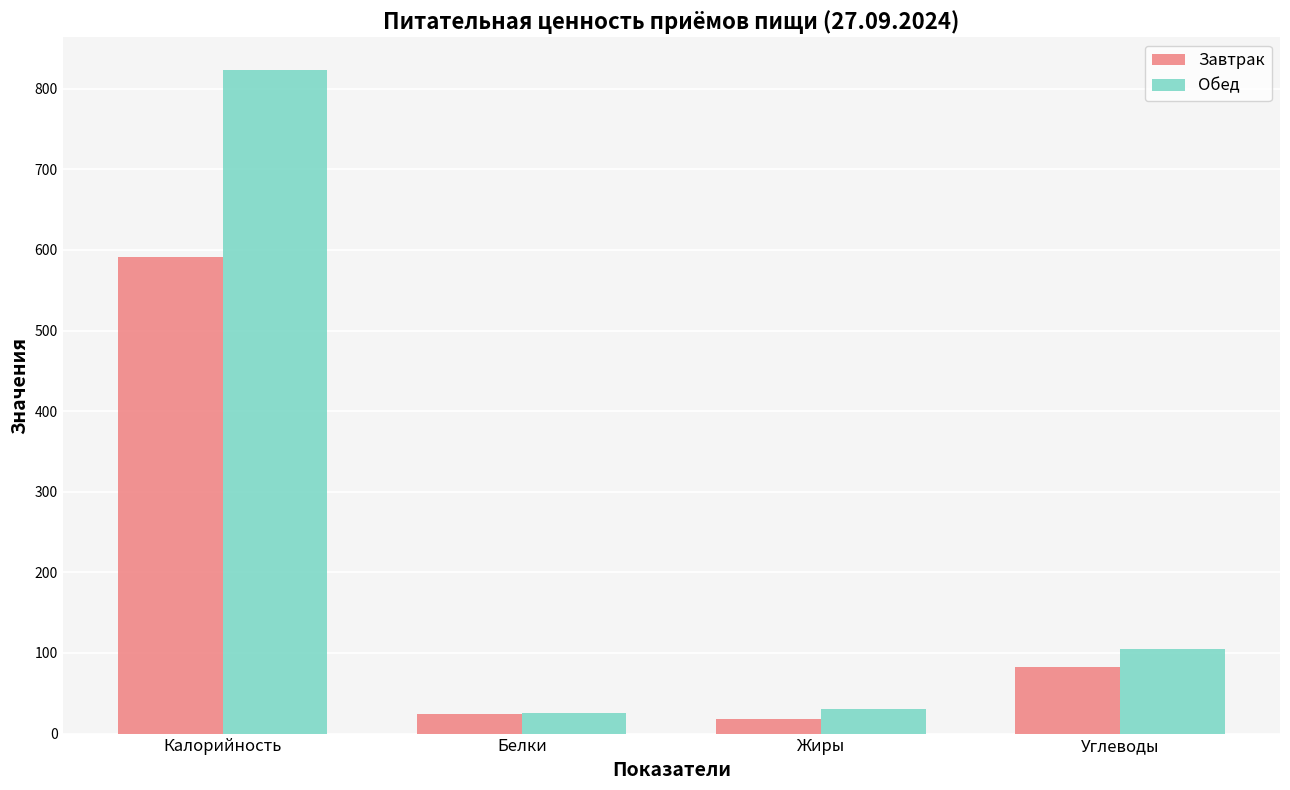

What is the difference between the maximum and minimum values in the Обед series?

796.8